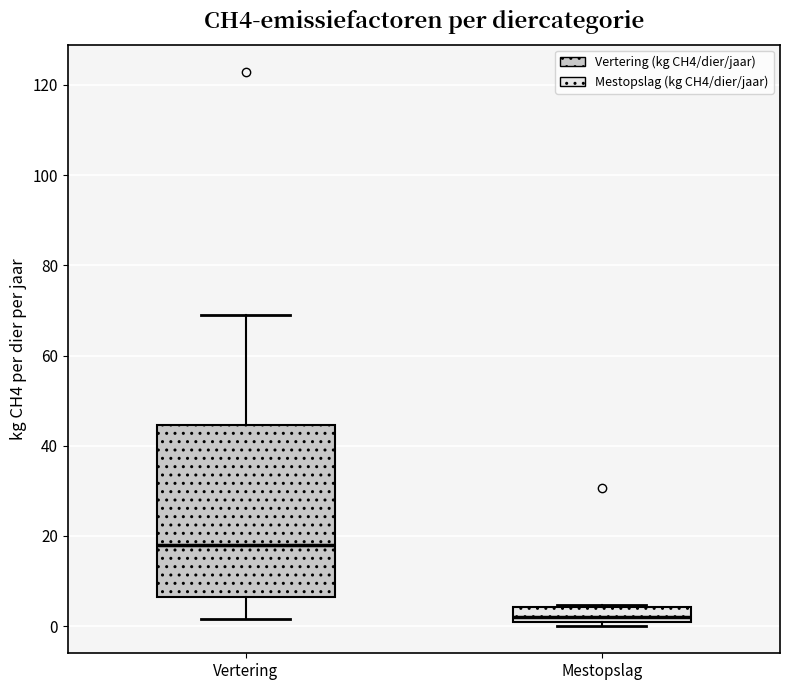

Which box is the tallest, from its lower edge to its upper edge?

Vertering